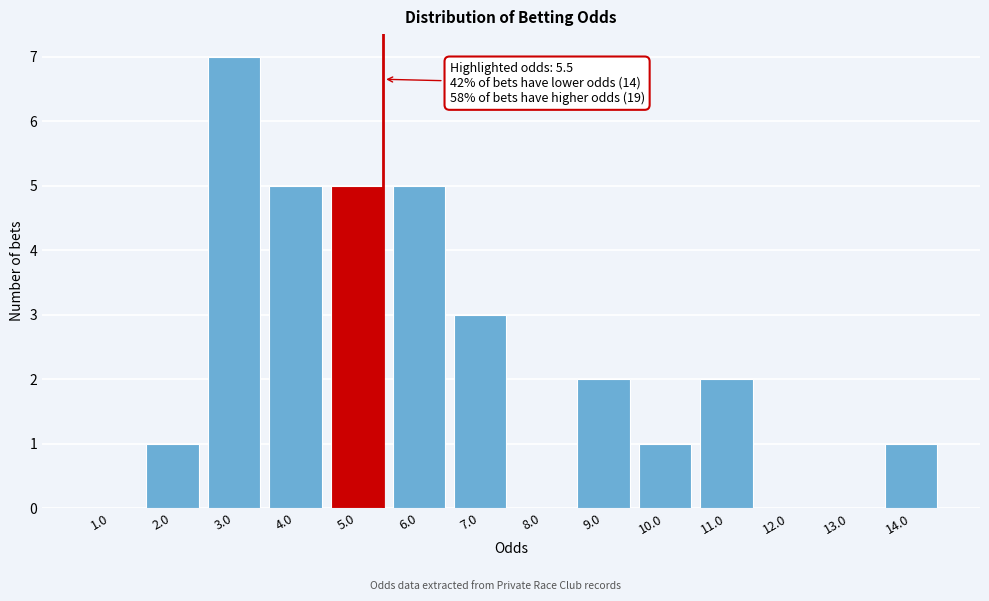

Reading left to right, extract all data points from this chart.

1.0=0	2.0=1	3.0=7	4.0=5	5.0=5	6.0=5	7.0=3	8.0=0	9.0=2	10.0=1	11.0=2	12.0=0	13.0=0	14.0=1